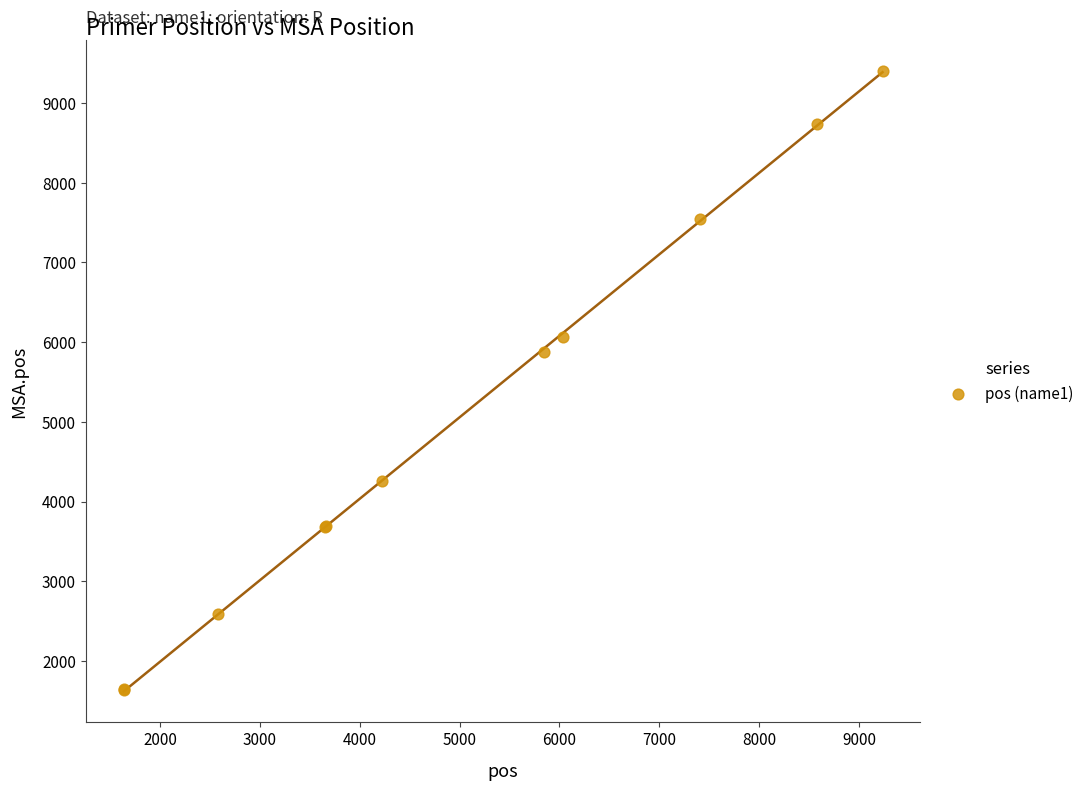

What Y value in the scatter plot is closest to 5517?

5878